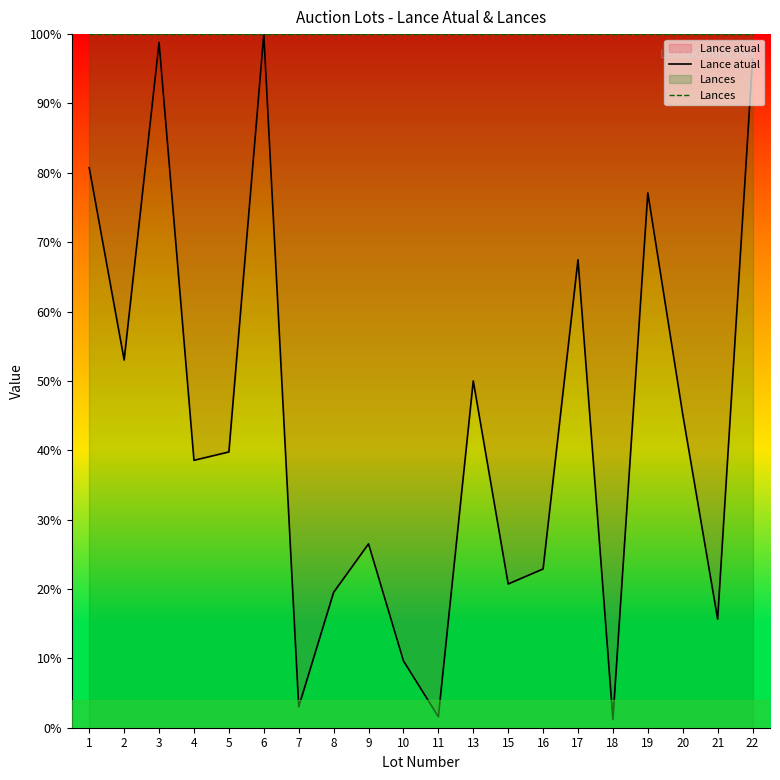

Which has a higher value, 22 or 11?

22